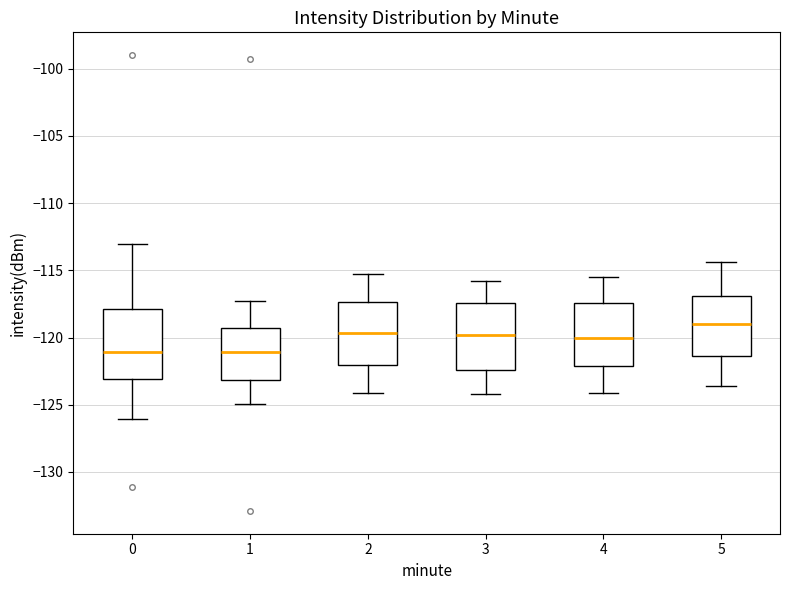

Reading left to right, transcribe this box plot: for each box, give where its median line is, the range the box spans, and where its two whiskers end, as read against the y-axis. The values are not printed on the chart, so give them approximately, as read against the axis.

0: median -121.0, box -123.0 to -118.0, whiskers -126.0 to -113.0
1: median -121.0, box -123.0 to -119.5, whiskers -125.0 to -117.5
2: median -119.5, box -122.0 to -117.5, whiskers -124.0 to -115.5
3: median -120.0, box -122.5 to -117.5, whiskers -124.0 to -116.0
4: median -120.0, box -122.0 to -117.5, whiskers -124.0 to -115.5
5: median -119.0, box -121.5 to -117.0, whiskers -123.5 to -114.5